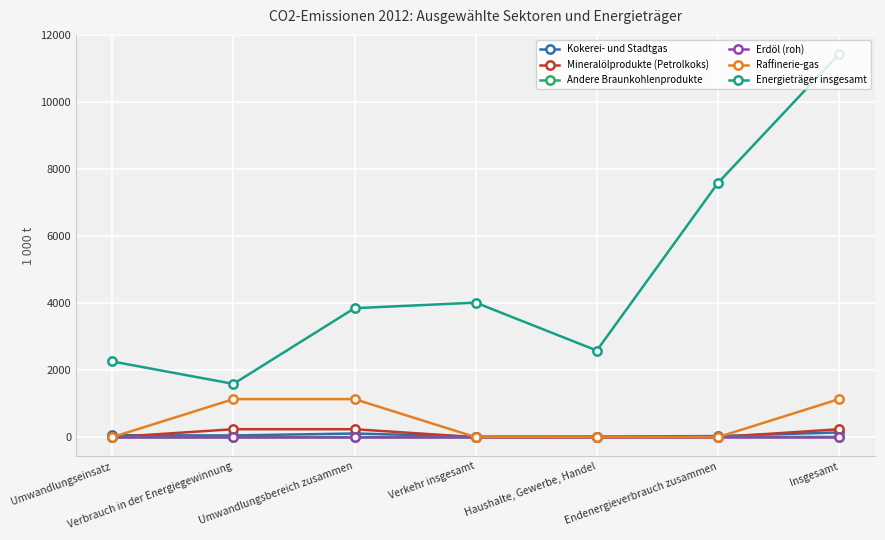

True or false: Energieträger insgesamt and Kokerei- und Stadtgas intersect in this chart.

False